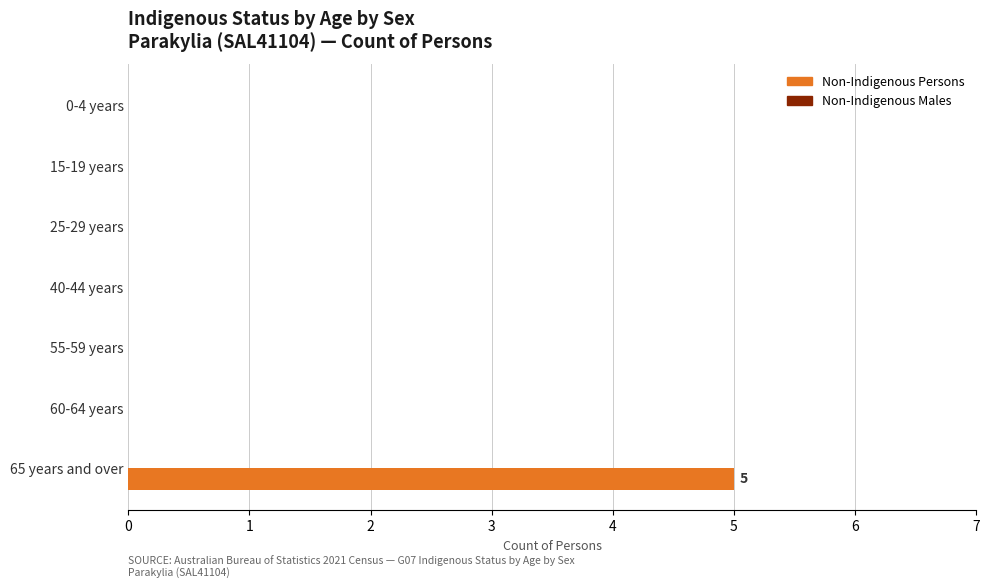

The value at 55-59 years is 2. True or false?

False